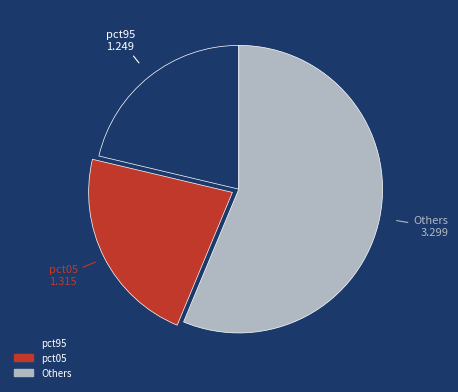

Is there any slice that represents more than half of the pie?

Yes